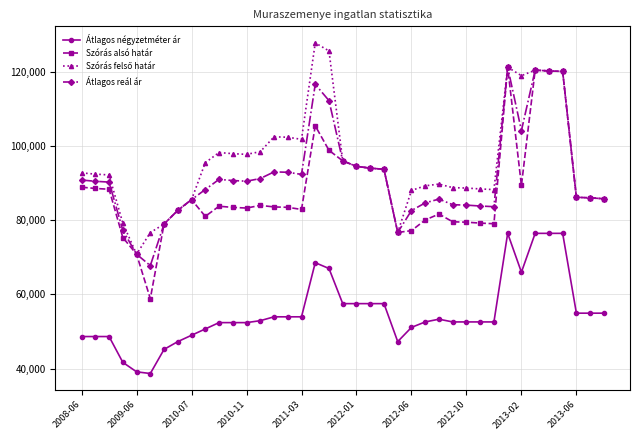

What is the maximum value for Szórás alsó határ?

121176